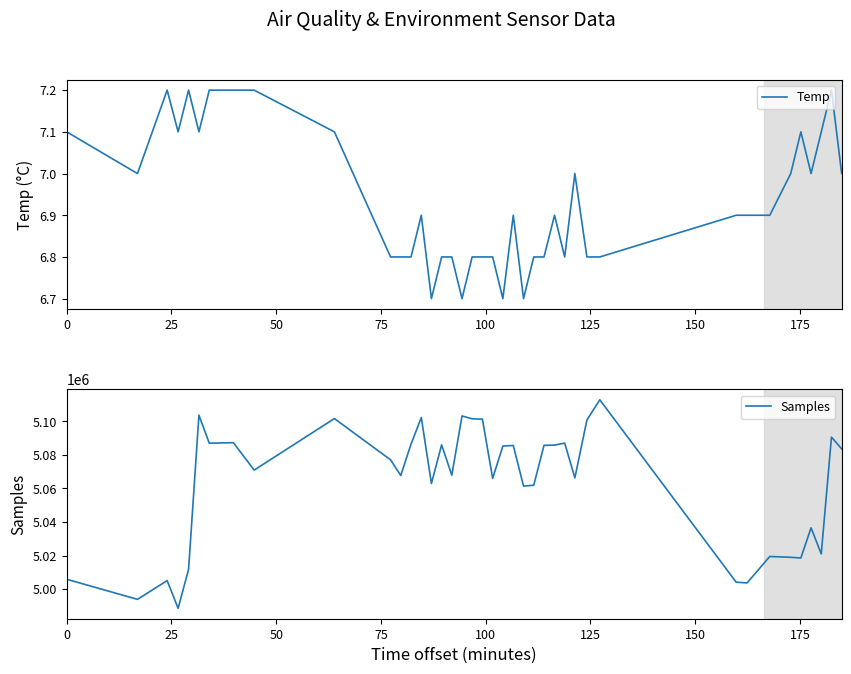

What is the average value of the Samples series?

5062644.5